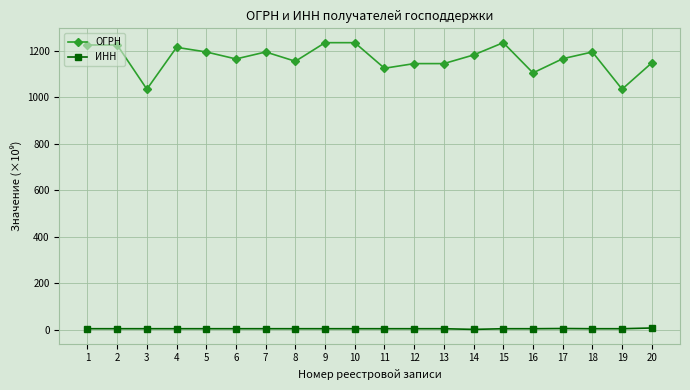

What is the difference between the maximum and second lowest values in the ОГРН series?

200.0